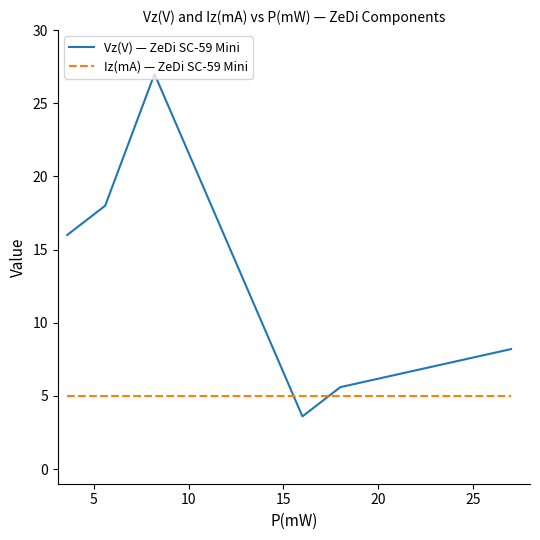

What is the smallest value displayed?

3.6